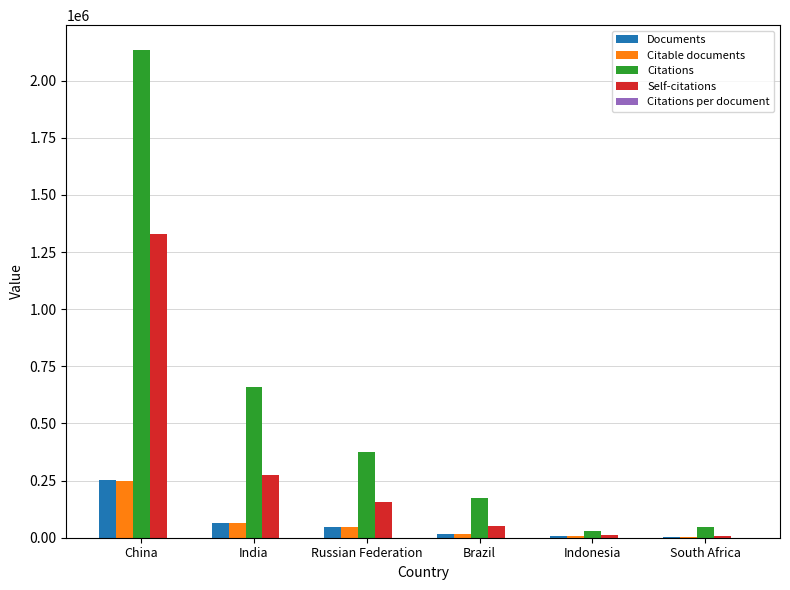

At which category is the sum across all series the highest?

China